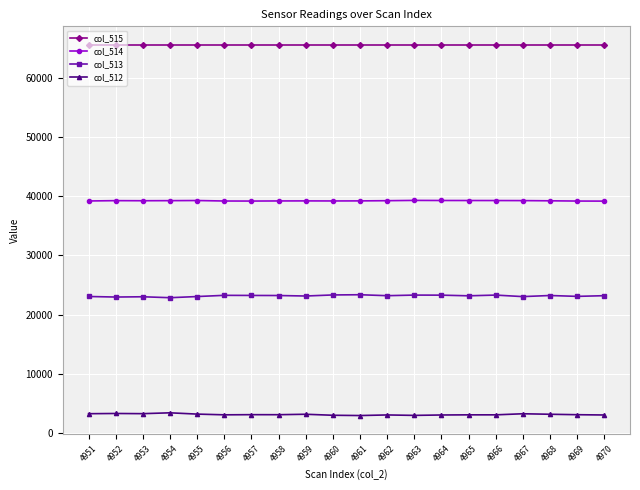

True or false: col_514 and col_512 cross at least once.

False